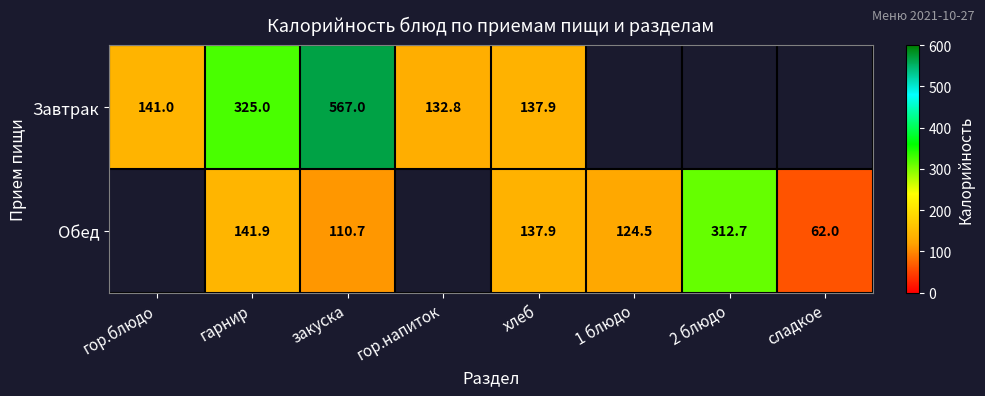

What is the total value across all series at гарнир?

466.9